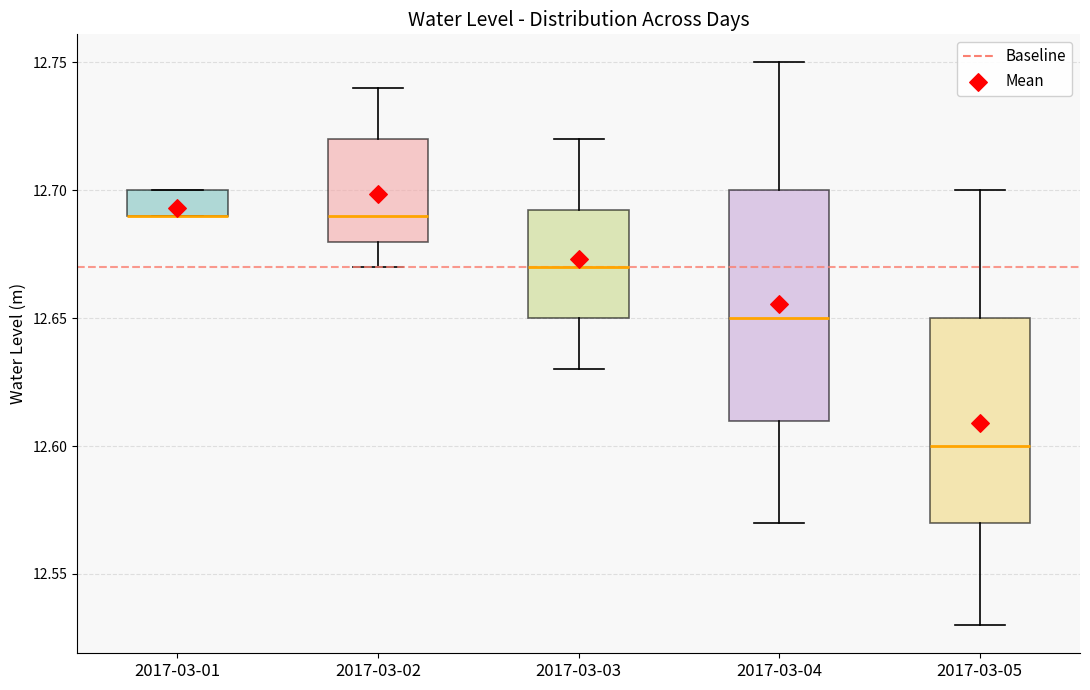

Where does the median line of the box for 2017-03-02 sit on the y-axis? The values are not printed on the chart, so give them approximately, as read against the axis.

12.690